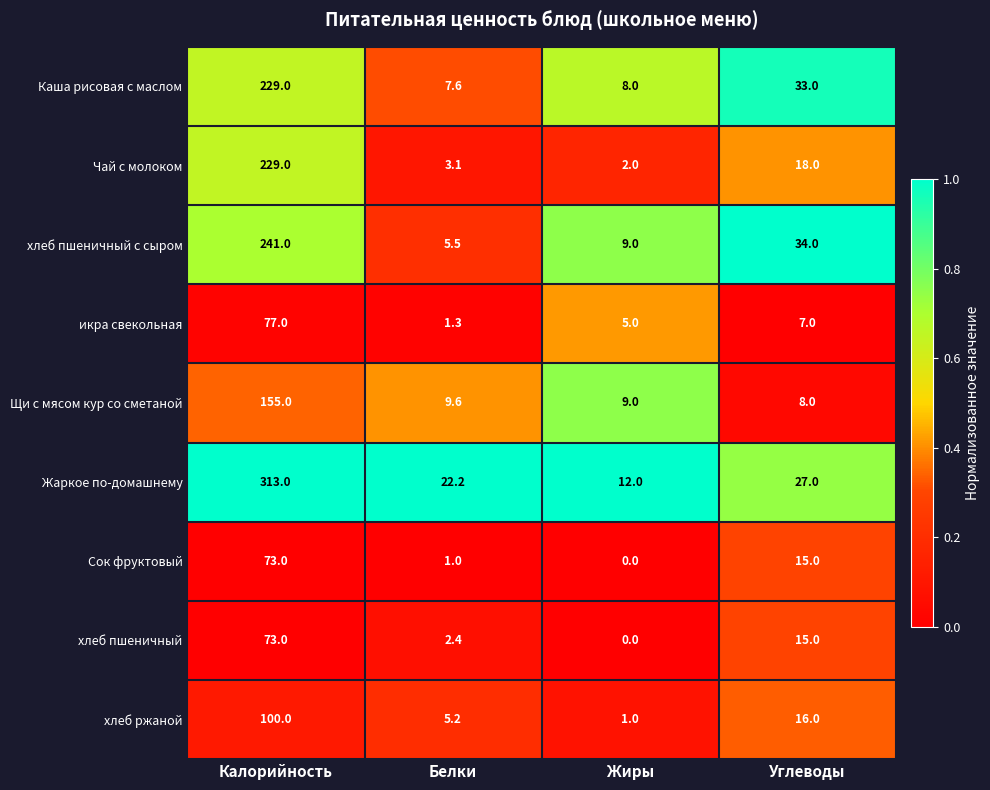

What is the sum of the хлеб пшеничный с сыром values at Углеводы and Жиры?

43.0